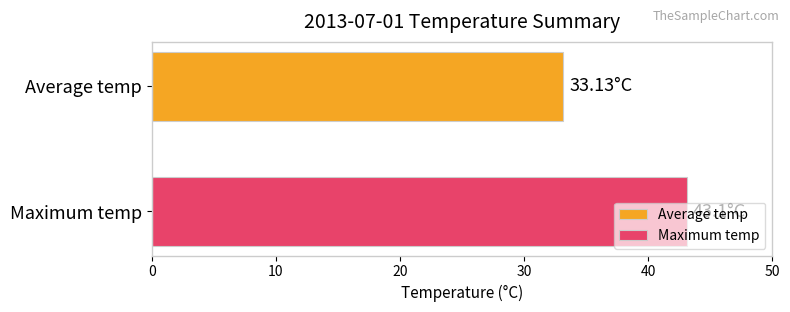

List the series in order of their overall mean, lowest first.

Average temp, Maximum temp